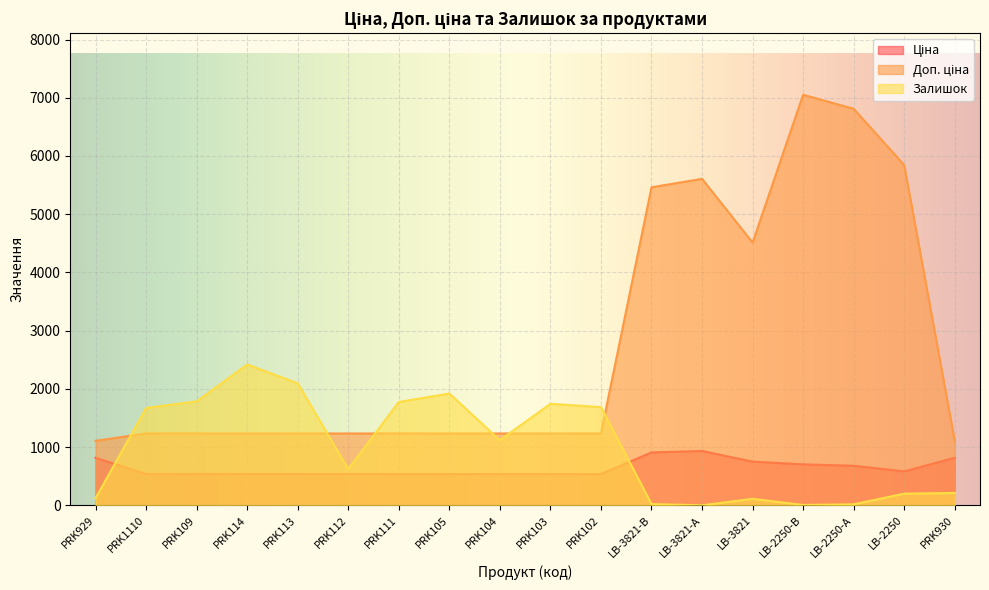

List the series in order of their overall mean, highest first.

Доп. ціна, Залишок, Ціна